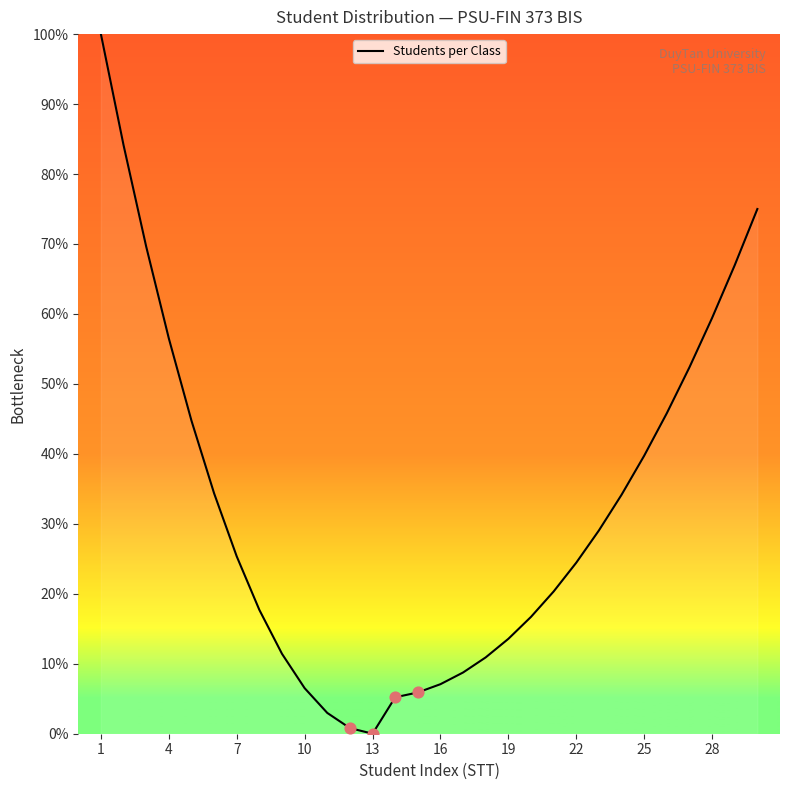

What is the difference between the maximum and minimum values?

100.0